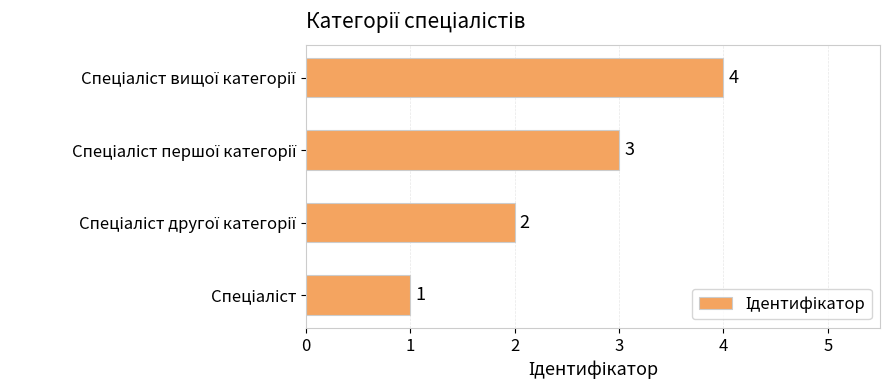

How many values are between 2 and 4?

3